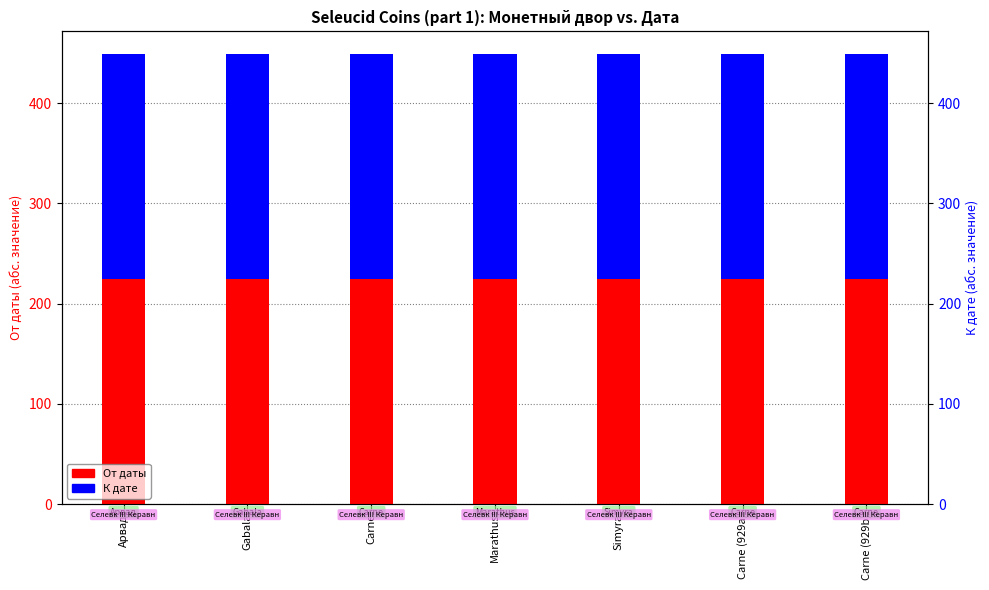

The К дате series shows 224 at Carne (929a). True or false?

True